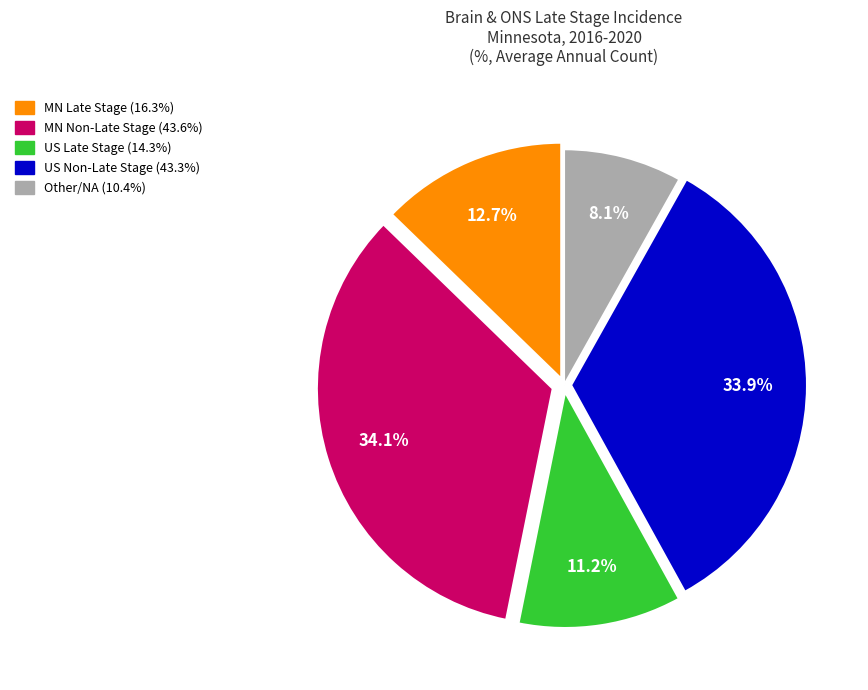

Is there a majority slice in this chart?

No